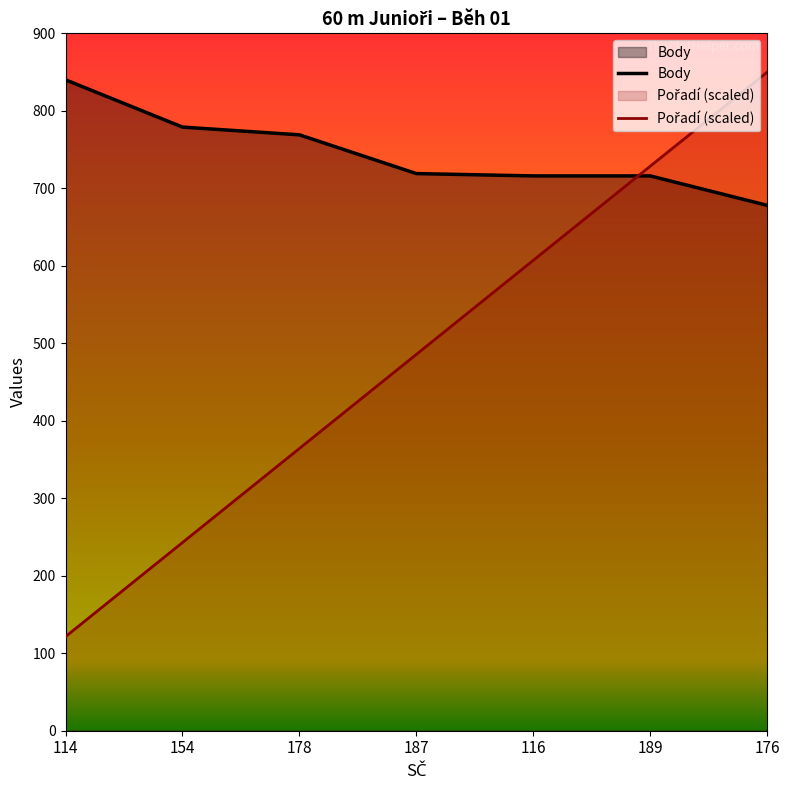

At which category is the sum across all series the highest?

176